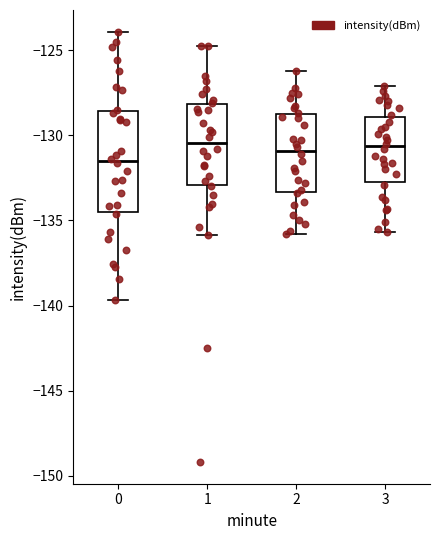

Where does the lower whisker of the box at x = 1 end on the y-axis? The values are not printed on the chart, so give them approximately, as read against the axis.

-136.0